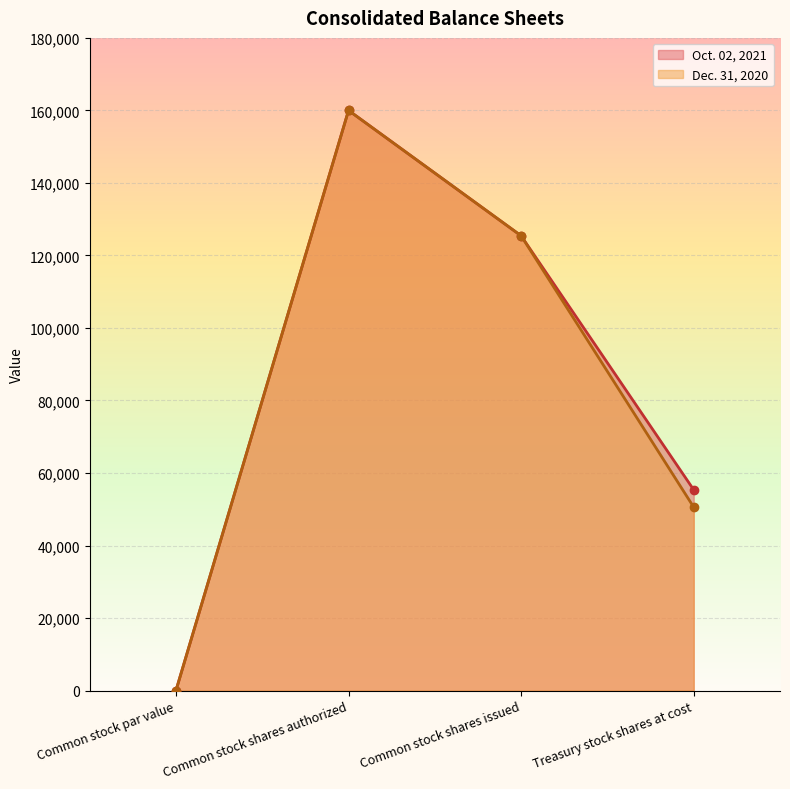

What is the value of the Dec. 31, 2020 point at the 1st from the left?

1